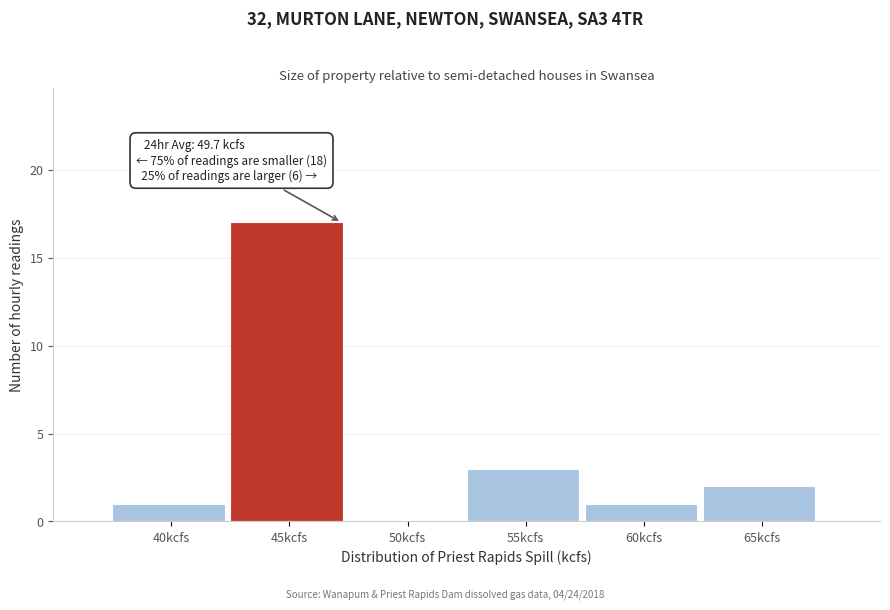

Reading left to right, extract all data points from this chart.

40kcfs=1	45kcfs=17	50kcfs=0	55kcfs=3	60kcfs=1	65kcfs=2